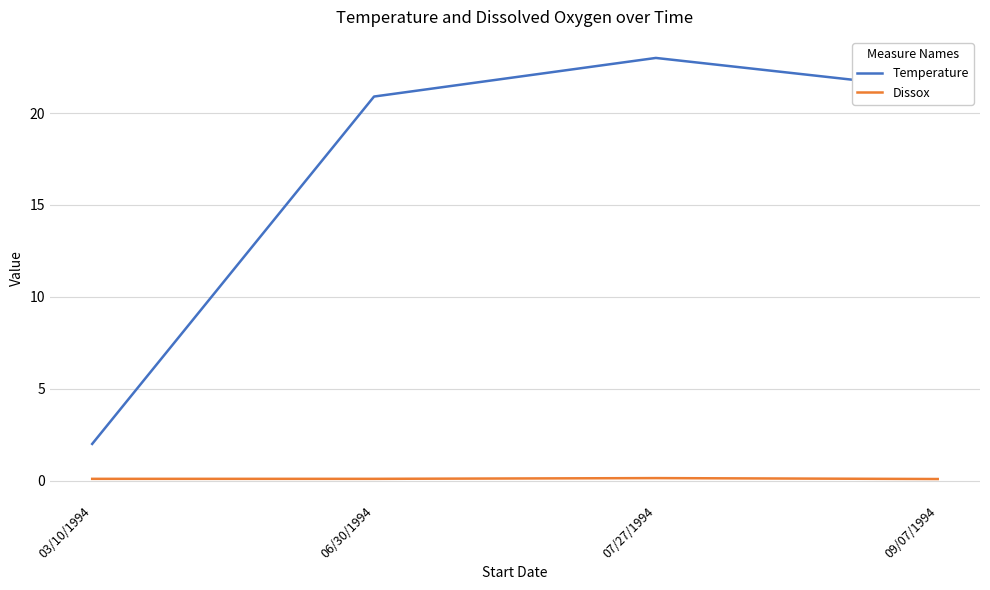

What is the average value of the Temperature series?

16.8